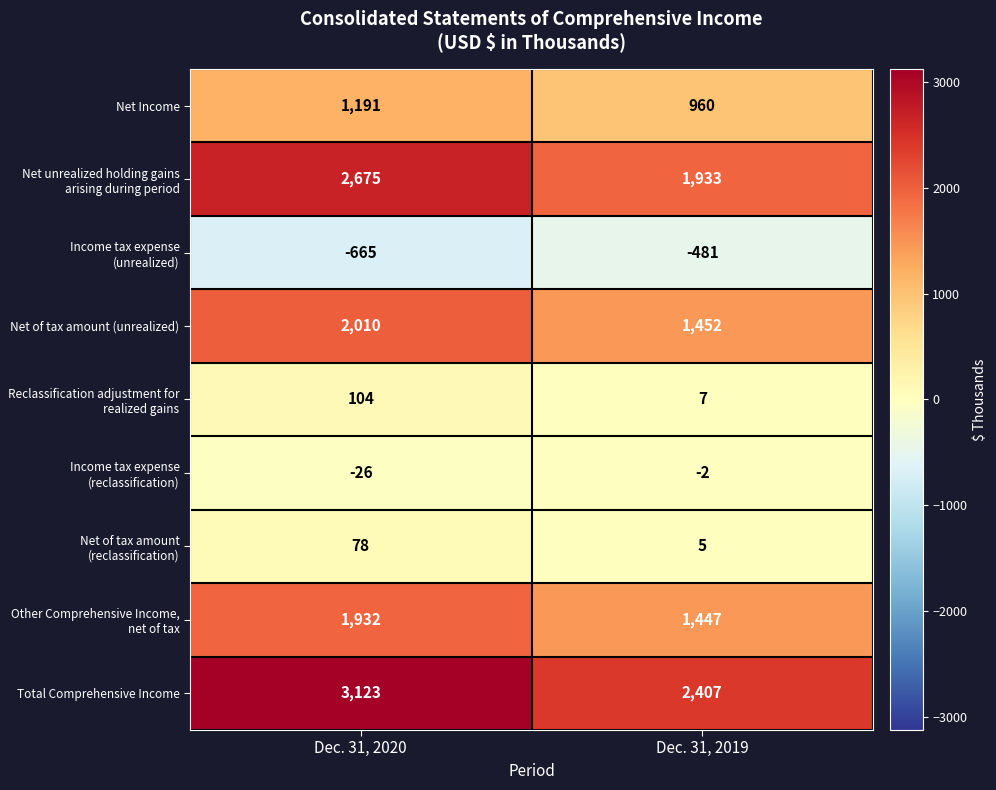

What is the greatest value displayed?

3123